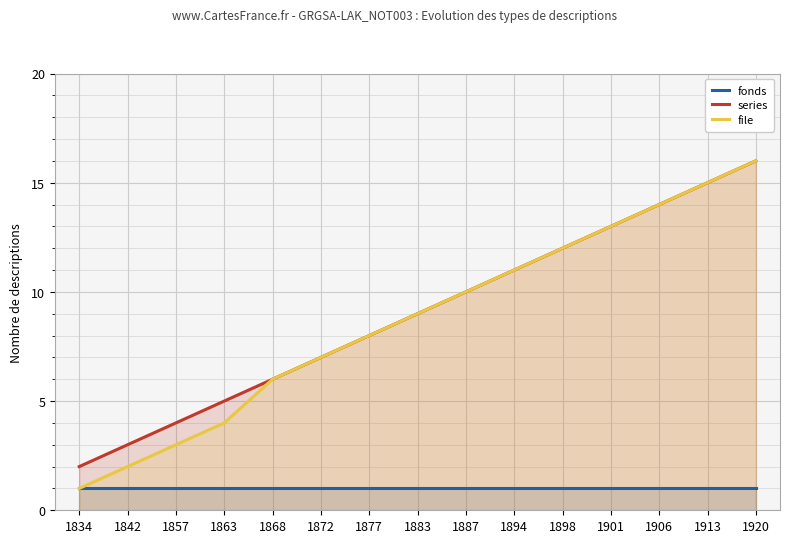

At which category is the sum across all series the highest?

1920